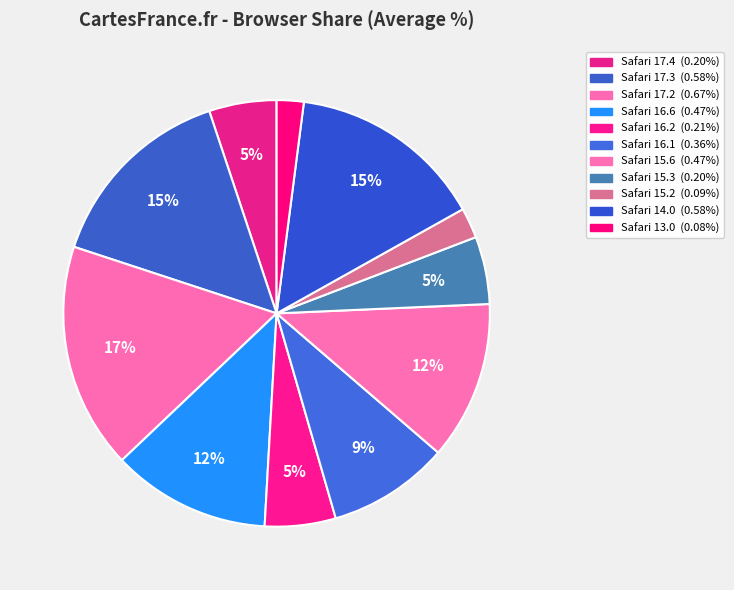

What percentage is the Safari 15.6 slice, to the nearest percent?

12%